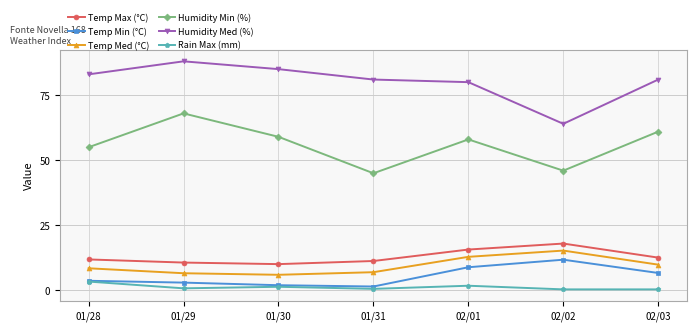

What are all the series names shown in the legend?

Temp Max (°C), Temp Min (°C), Temp Med (°C), Humidity Min (%), Humidity Med (%), Rain Max (mm)